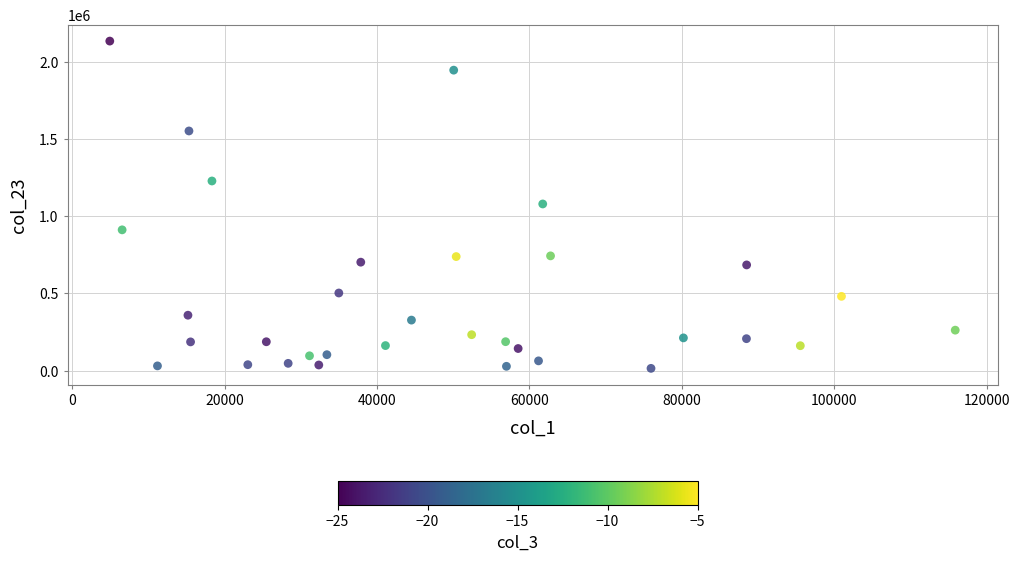

What is the range of X values (max minus min)?

110942